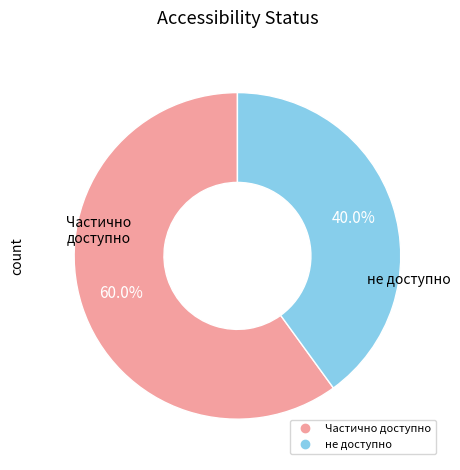

What is the total percentage of не доступно and Частично доступно?

100.0%